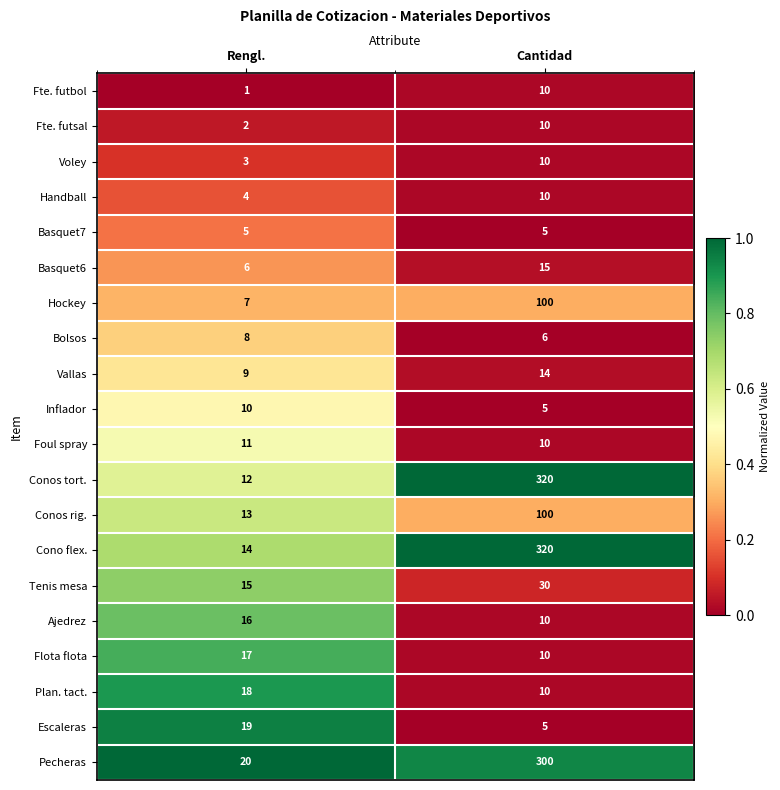

Where is Flota flota nearest to the value 13?

Cantidad